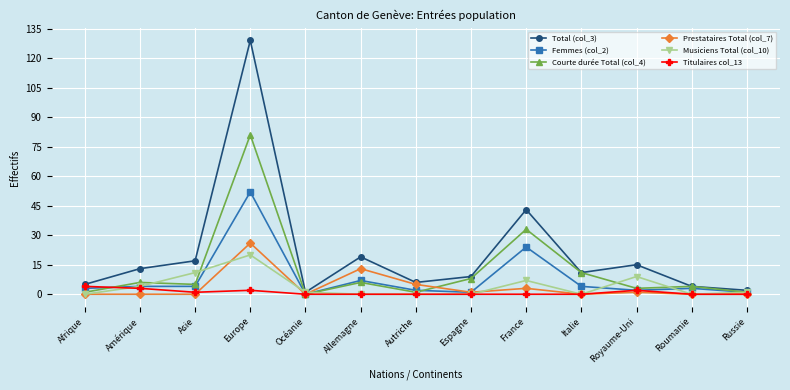

Does the chart have visible grid lines?

Yes